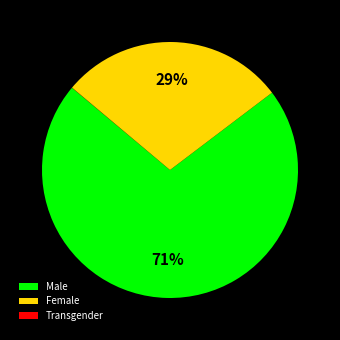

To the nearest percent, what is the difference between the largest and smallest slice percentages?

71%